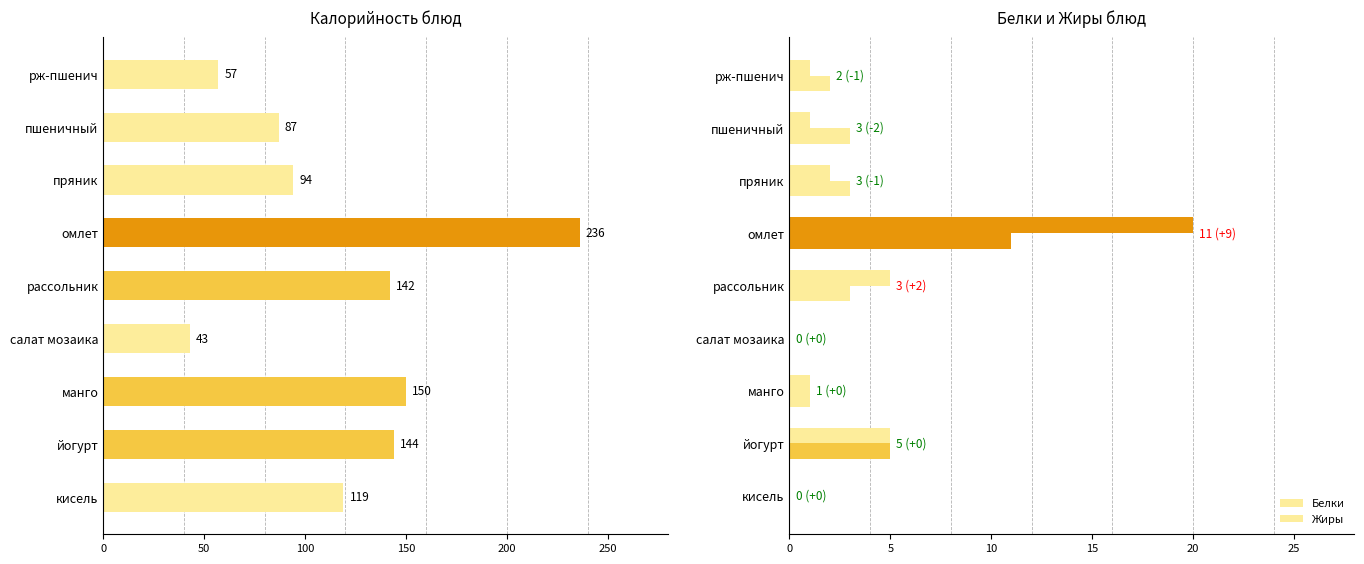

Which series has the largest range (max minus min)?

Калорийность